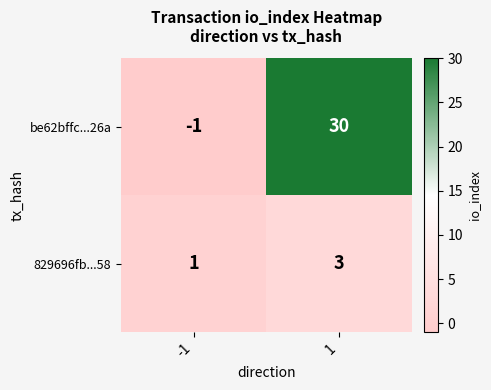

At how many categories does at least one series exceed 20?

1